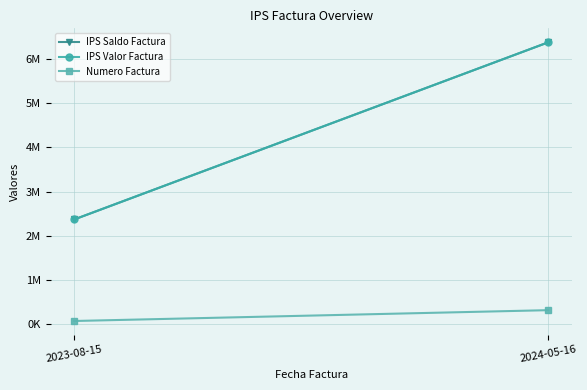

At which label does IPS Valor Factura reach its peak?

2024-05-16